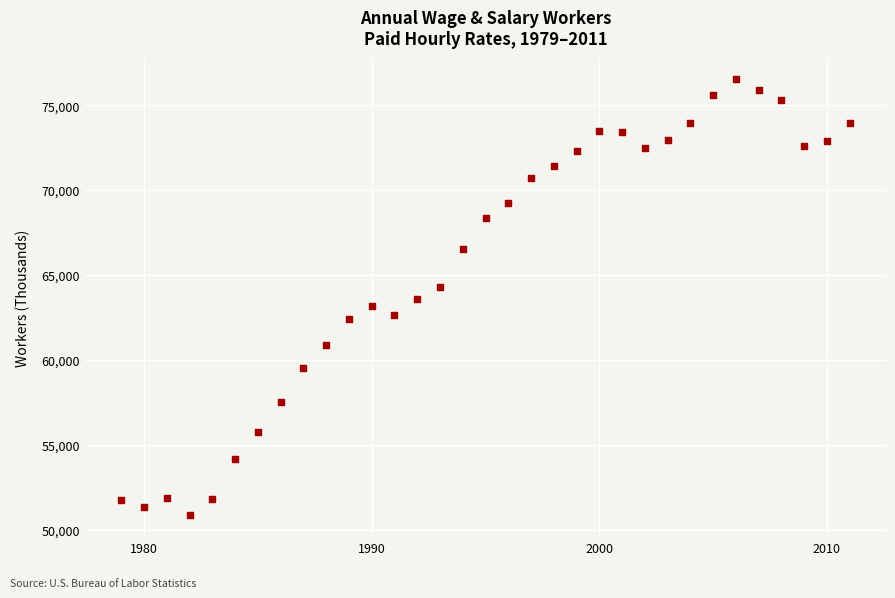

What is the range of X values (max minus min)?

32